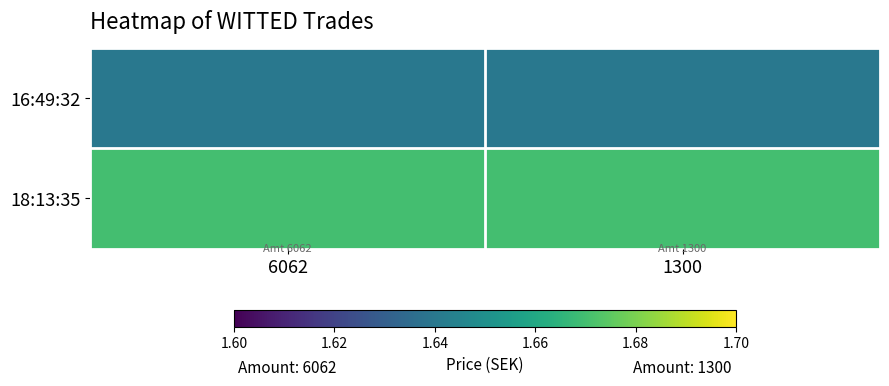

The 16:49:32 series shows 1.6 at 6062. True or false?

True